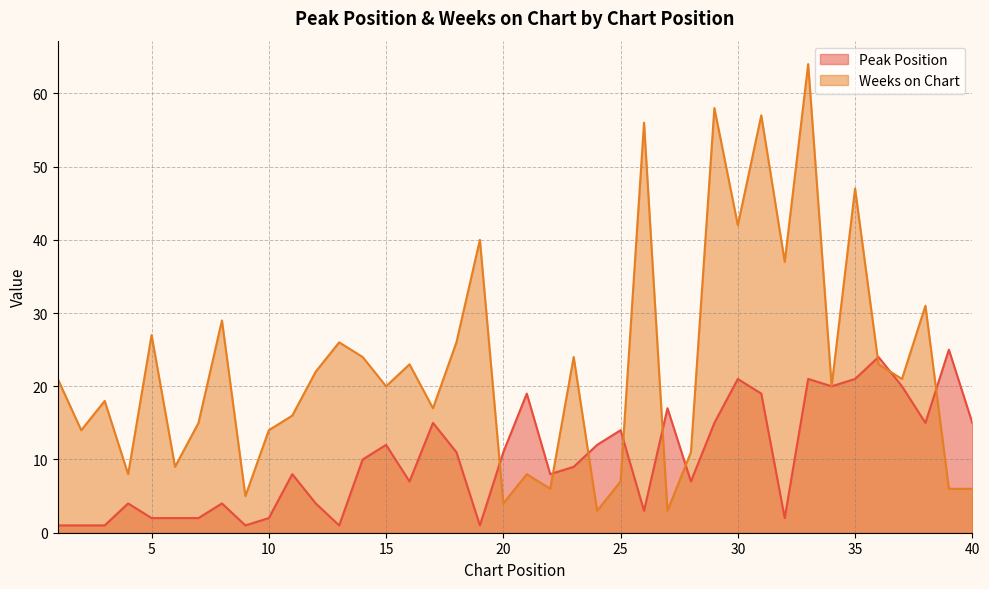

Count the number of data series in this chart.

2